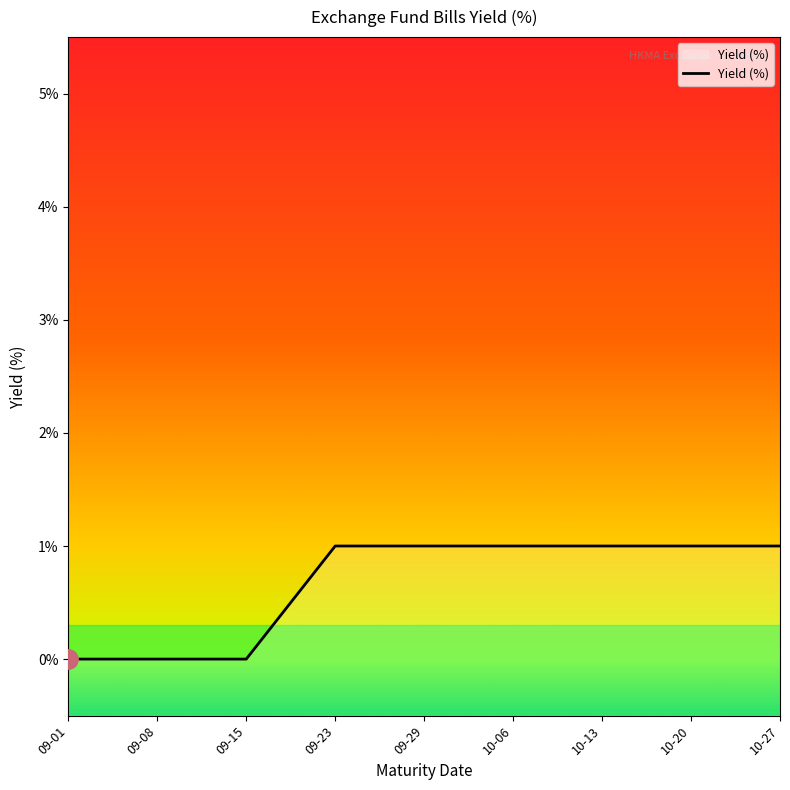

Does the chart have visible grid lines?

No